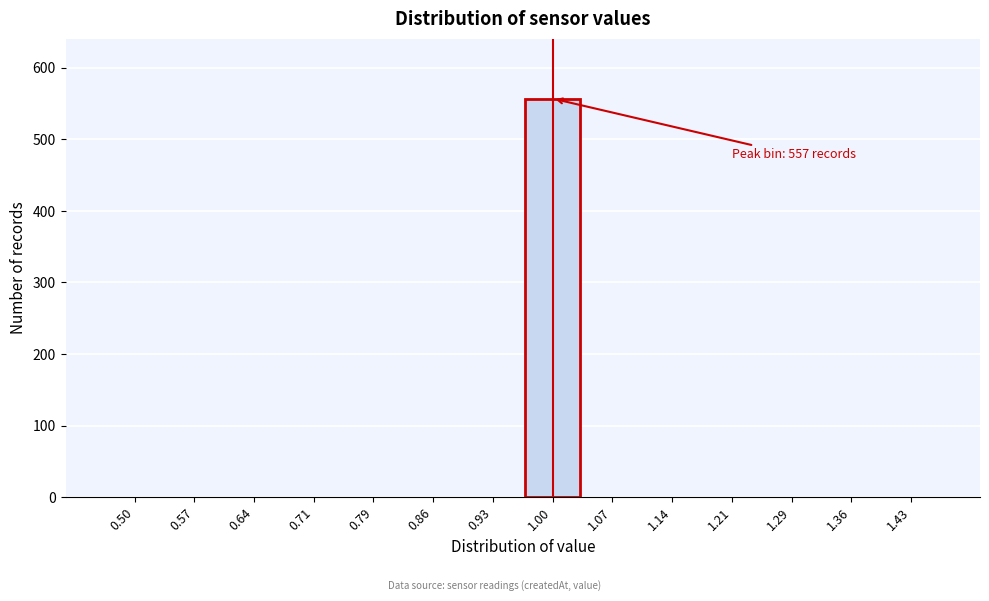

Reading right to left, extract all data points from this chart.

1.43=0	1.36=0	1.29=0	1.21=0	1.14=0	1.07=0	1.00=557	0.93=0	0.86=0	0.79=0	0.71=0	0.64=0	0.57=0	0.50=0